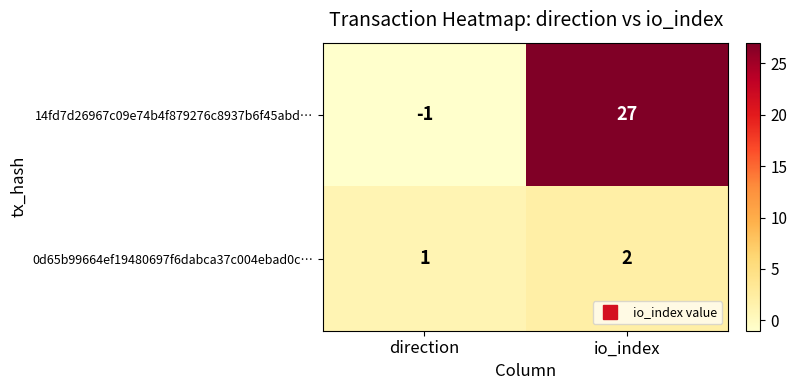

How many distinct data groups are displayed?

2